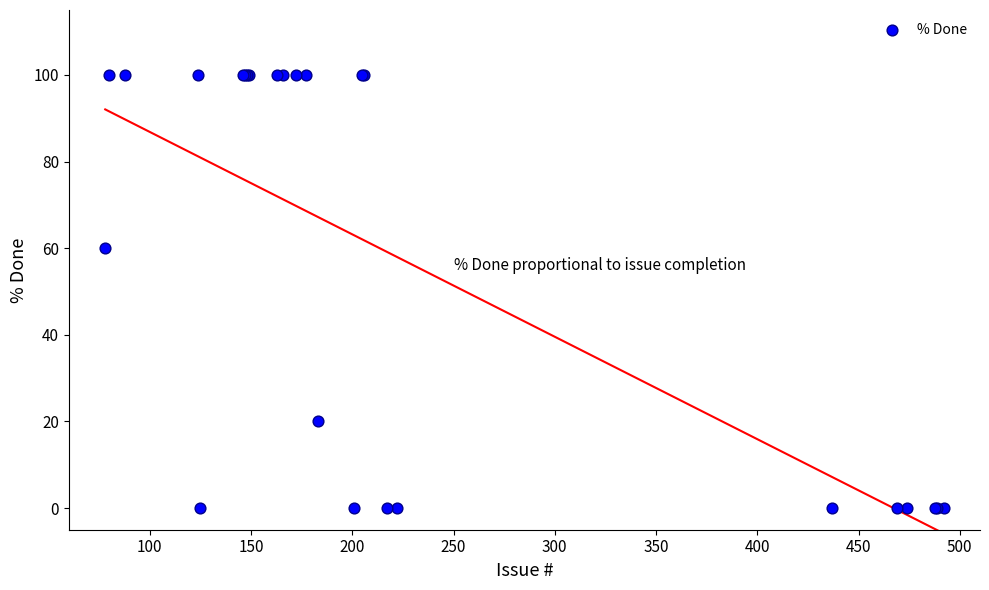

What Y value in the scatter plot is closest to 50?

60